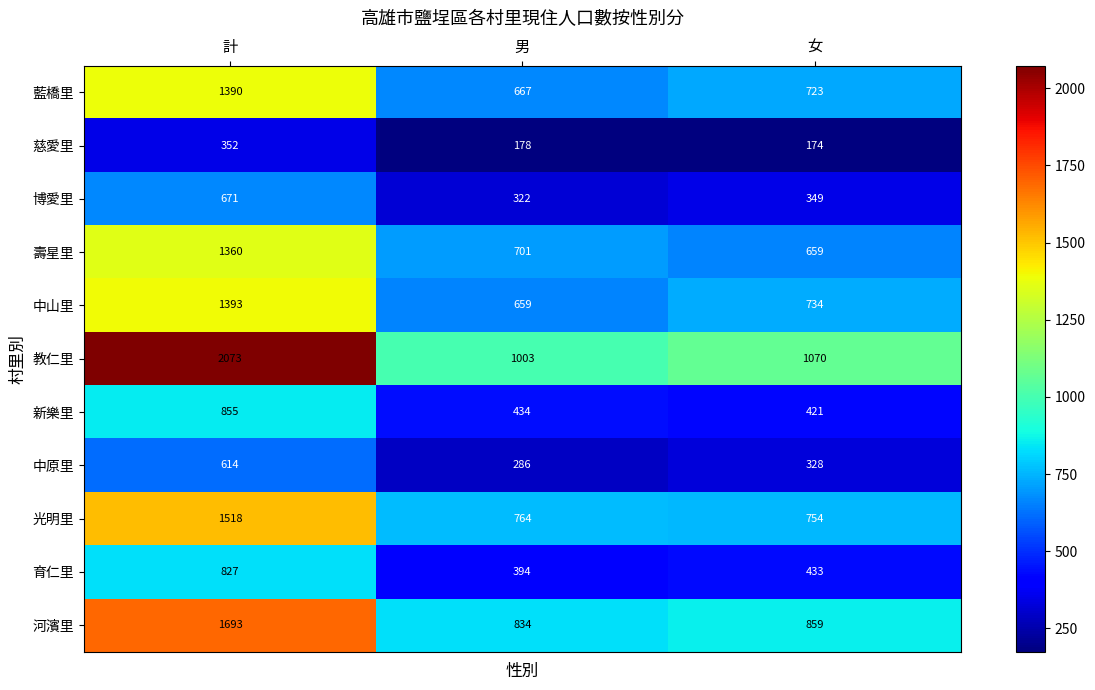

Is it true that 慈愛里 equals 291 at 男?

False